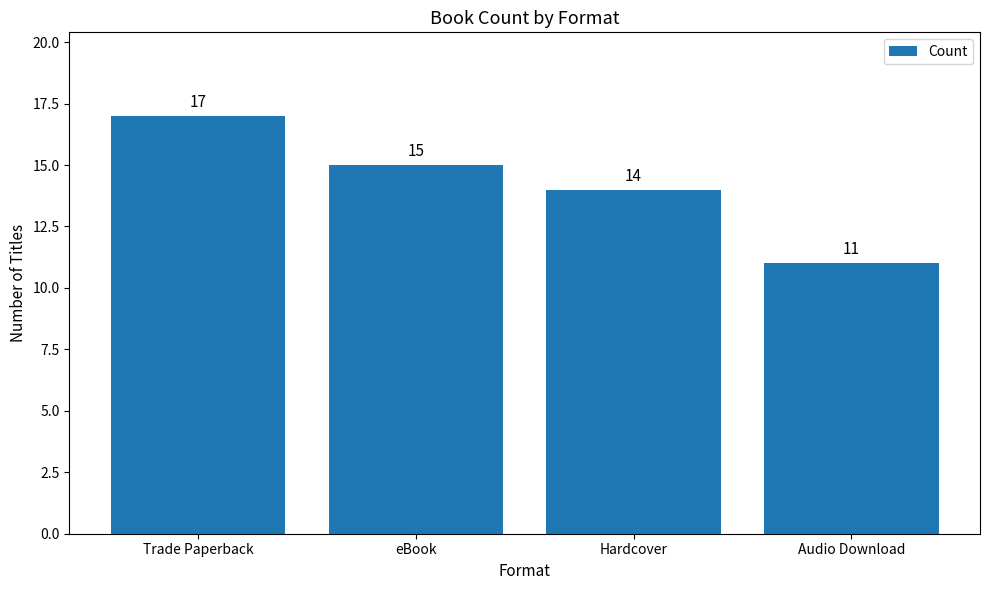

List the labels in order of value, smallest first.

Audio Download, Hardcover, eBook, Trade Paperback